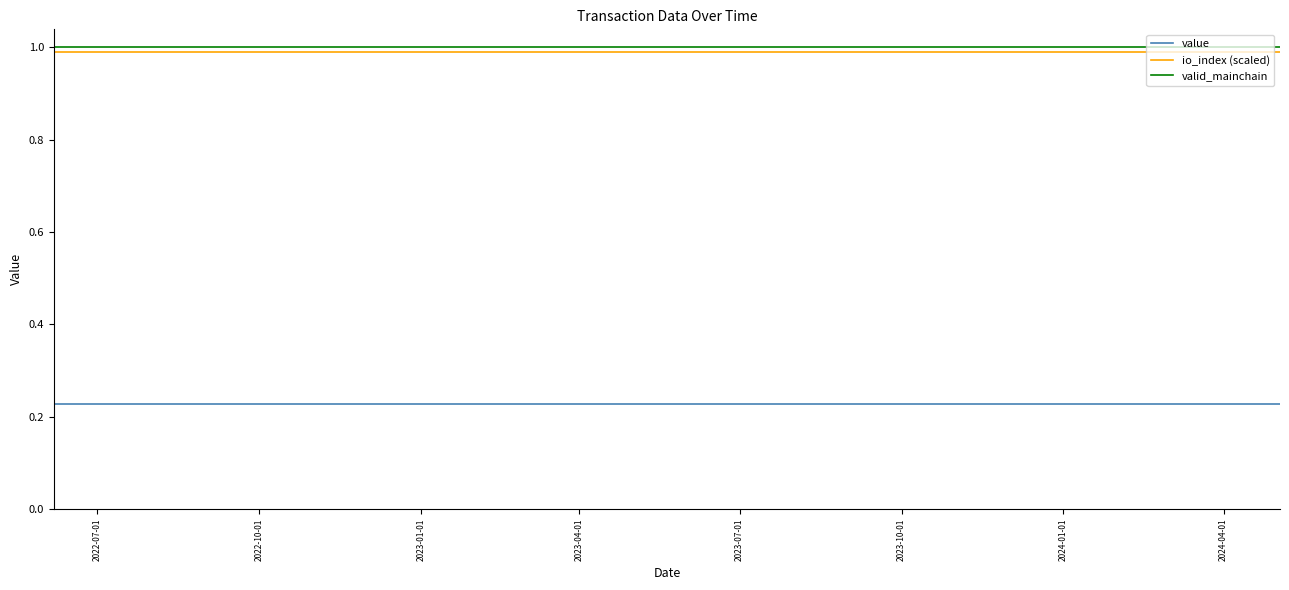

What are all the series names shown in the legend?

value, io_index (scaled), valid_mainchain